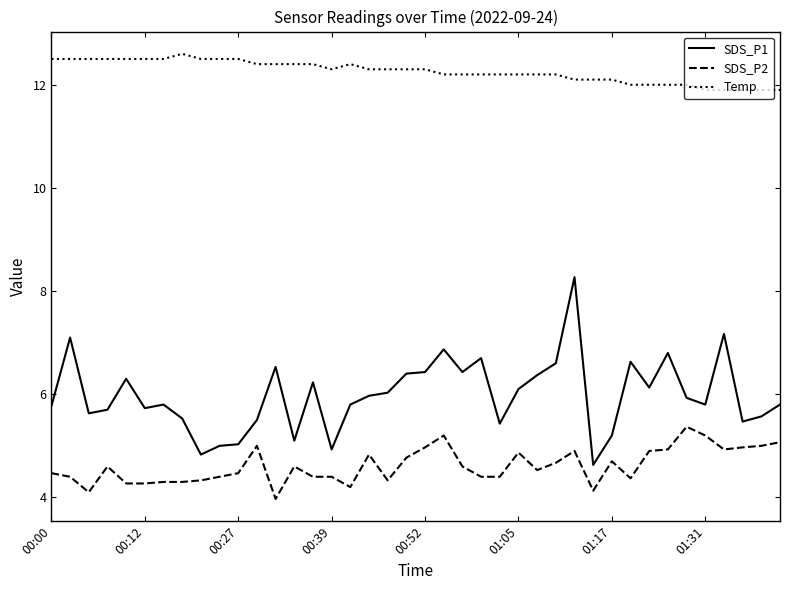

How many categories are shown in the chart?

40